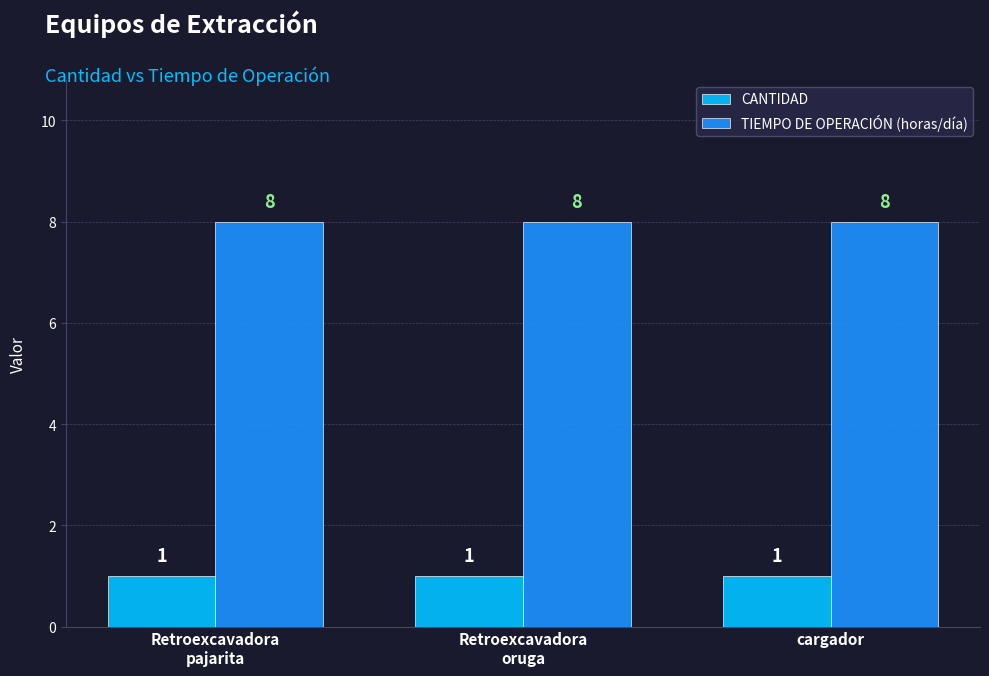

What is the total value across all series at Retroexcavadora
pajarita?

9